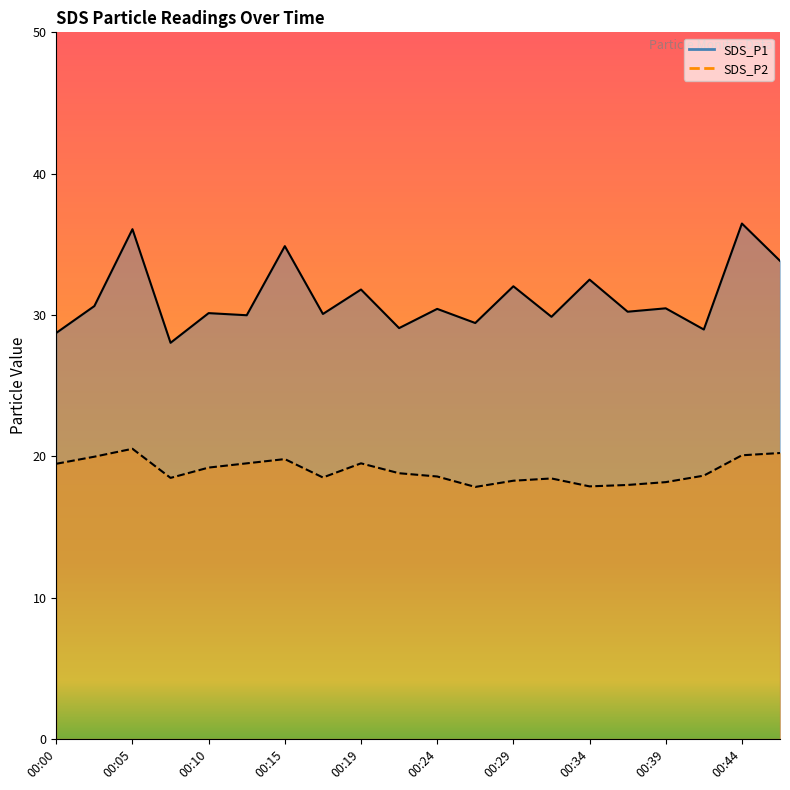

Which series changed the most between 00:17 and 00:29?

SDS_P1